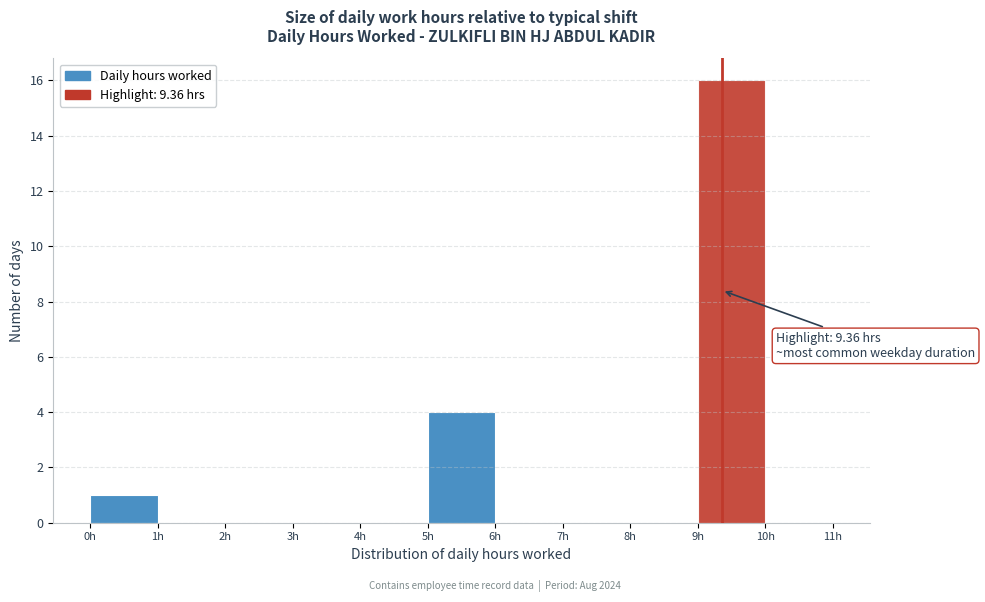

Which range on the x-axis has the tallest bar?

9 to 10